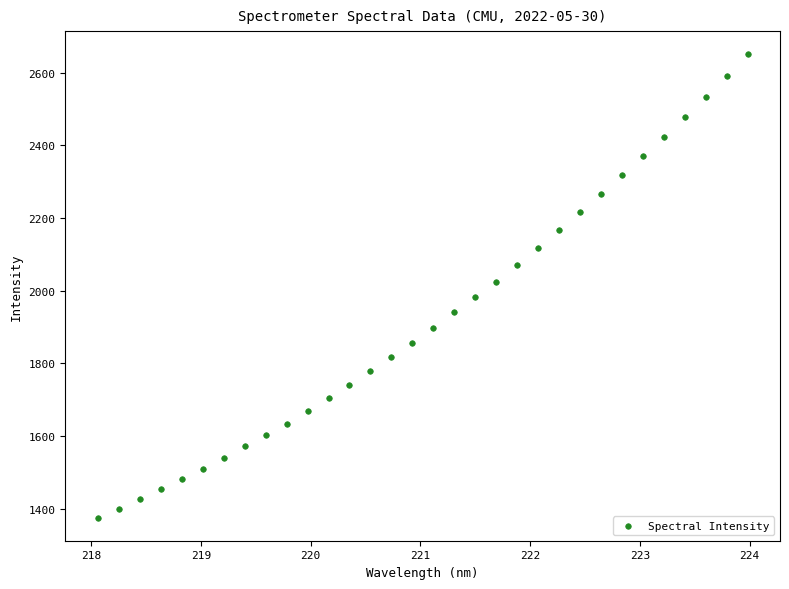

What is the range of Y values (max minus min)?

1275.3